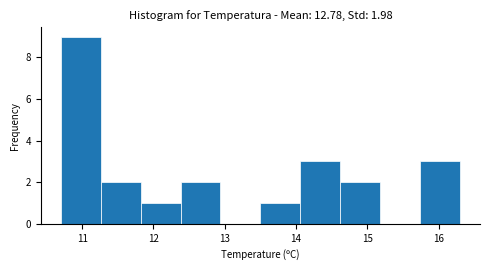

Which range on the x-axis has the tallest bar?

10.70 to 11.26